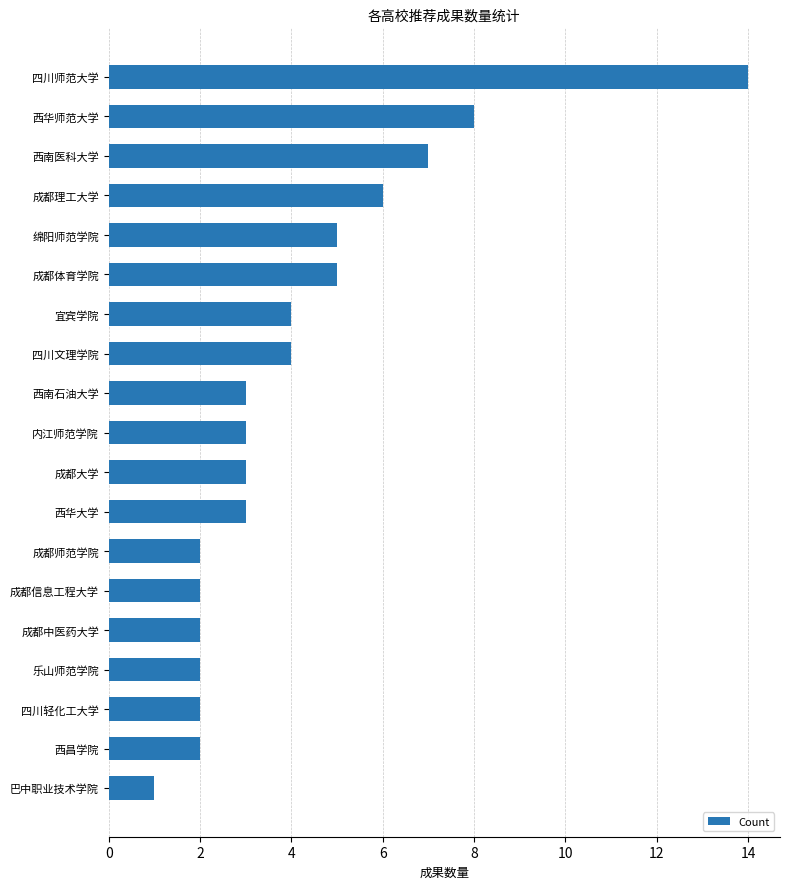

Does the chart contain any negative values?

No